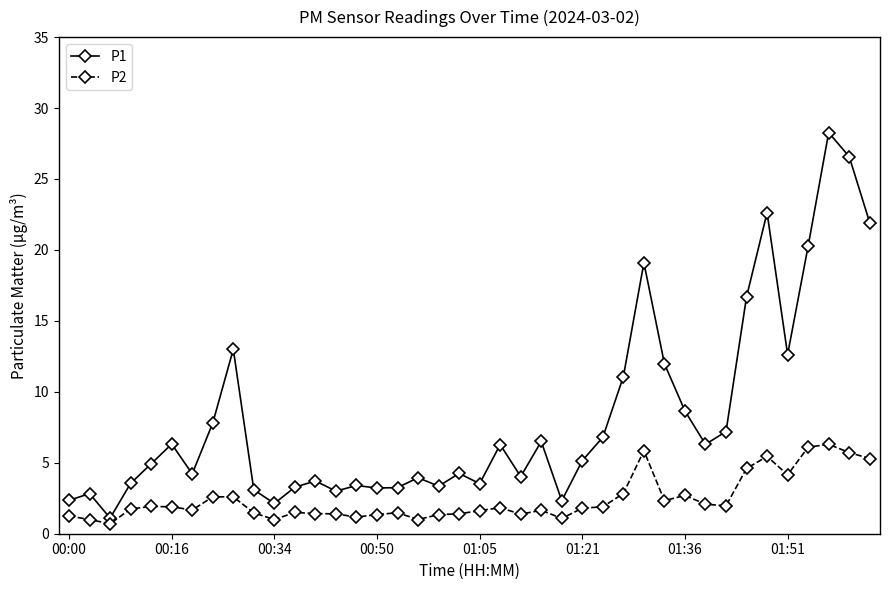

What is the maximum value shown in the chart?

28.3